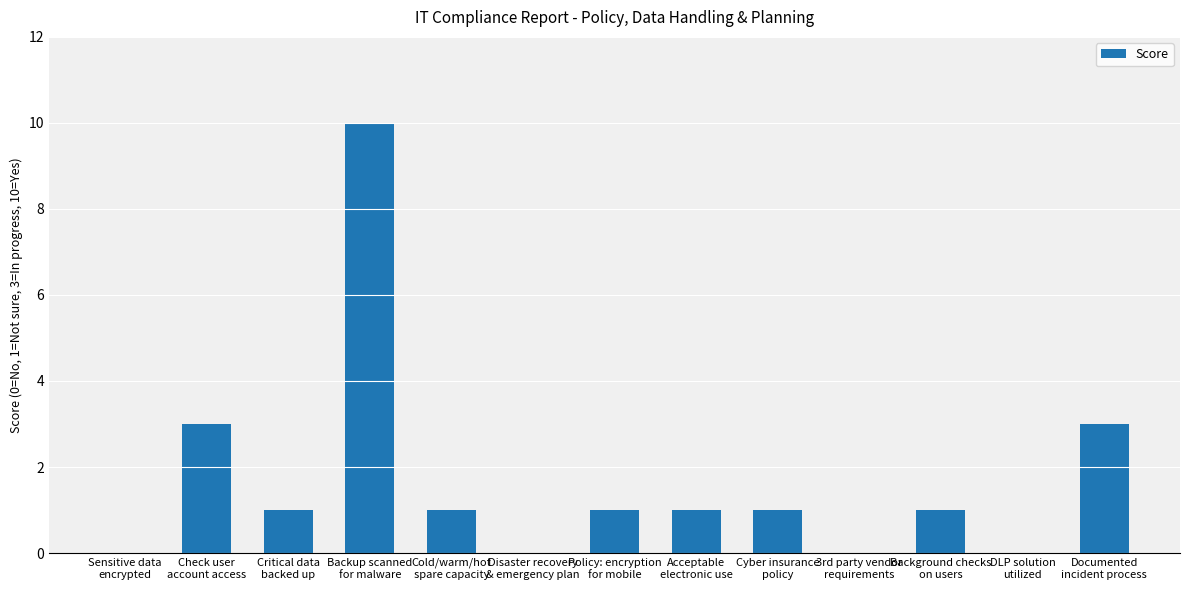

Is it true that the value at DLP solution
utilized is 6?

False